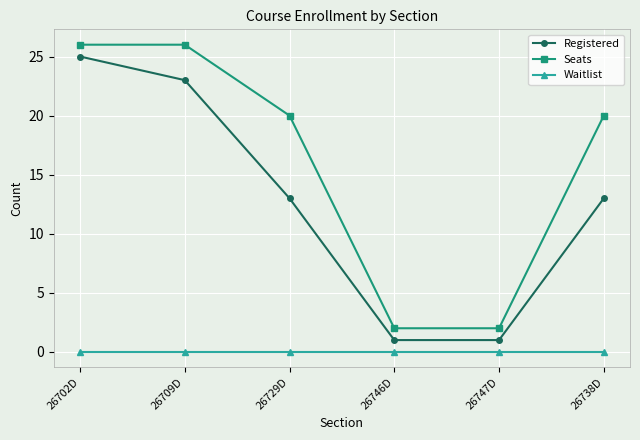

What is the difference between the second highest and second lowest values in the Registered series?

22